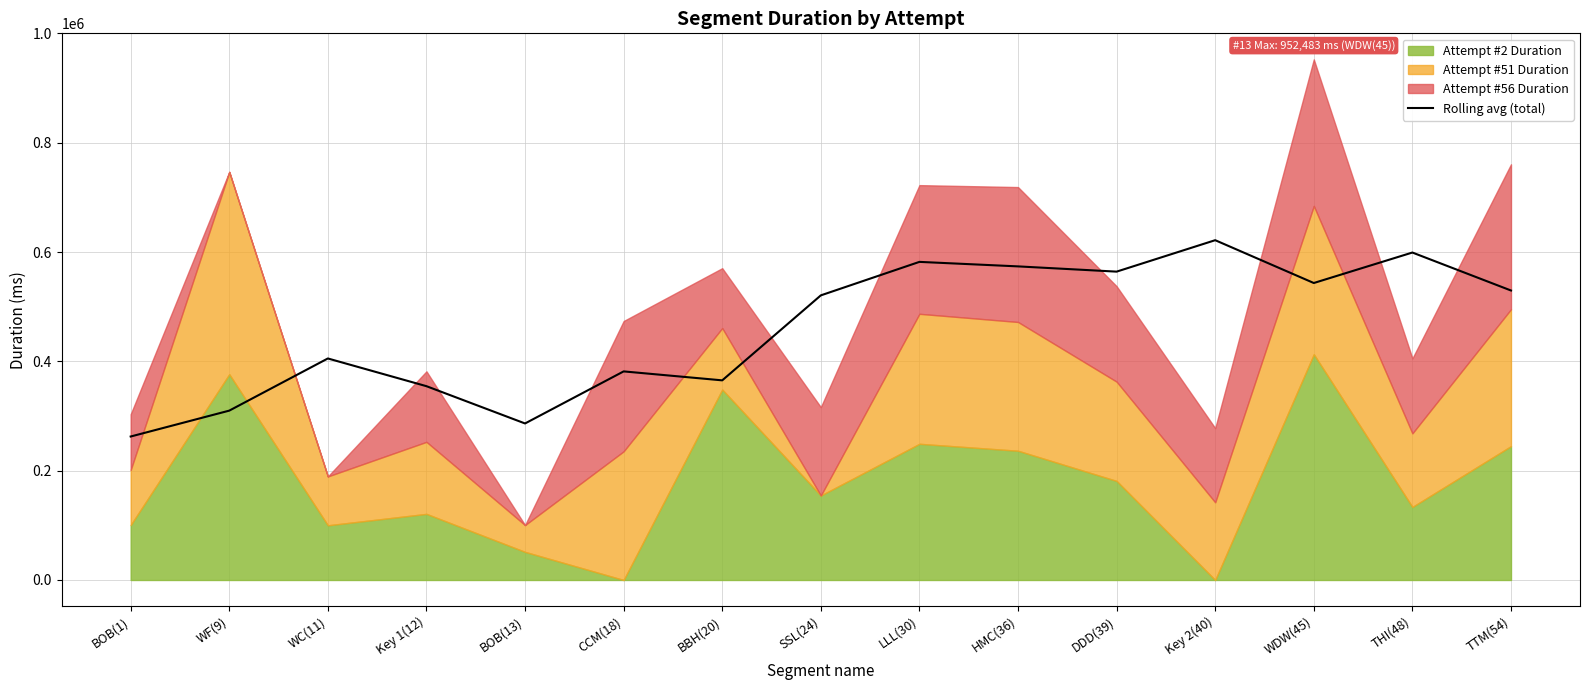

List the labels in order of value, largest first.

Key 2(40), THI(48), LLL(30), HMC(36), DDD(39), WDW(45), TTM(54), SSL(24), WC(11), CCM(18), BBH(20), Key 1(12), WF(9), BOB(13), BOB(1)